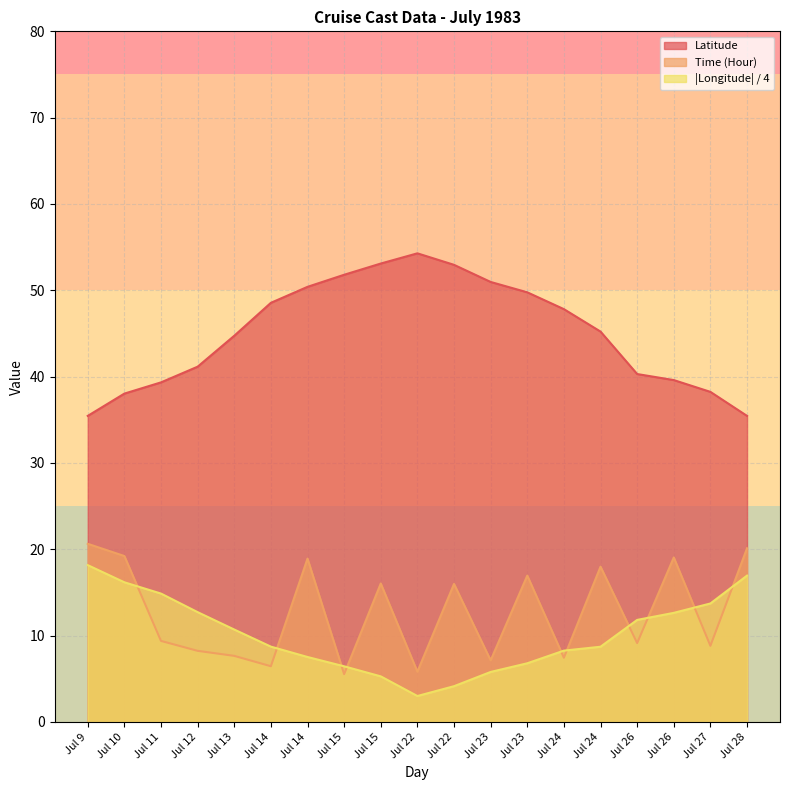

List the labels in order of Latitude value, smallest first.

Jul 9, Jul 28, Jul 10, Jul 27, Jul 11, Jul 26, Jul 26, Jul 12, Jul 13, Jul 24, Jul 24, Jul 14, Jul 23, Jul 14, Jul 23, Jul 15, Jul 22, Jul 15, Jul 22